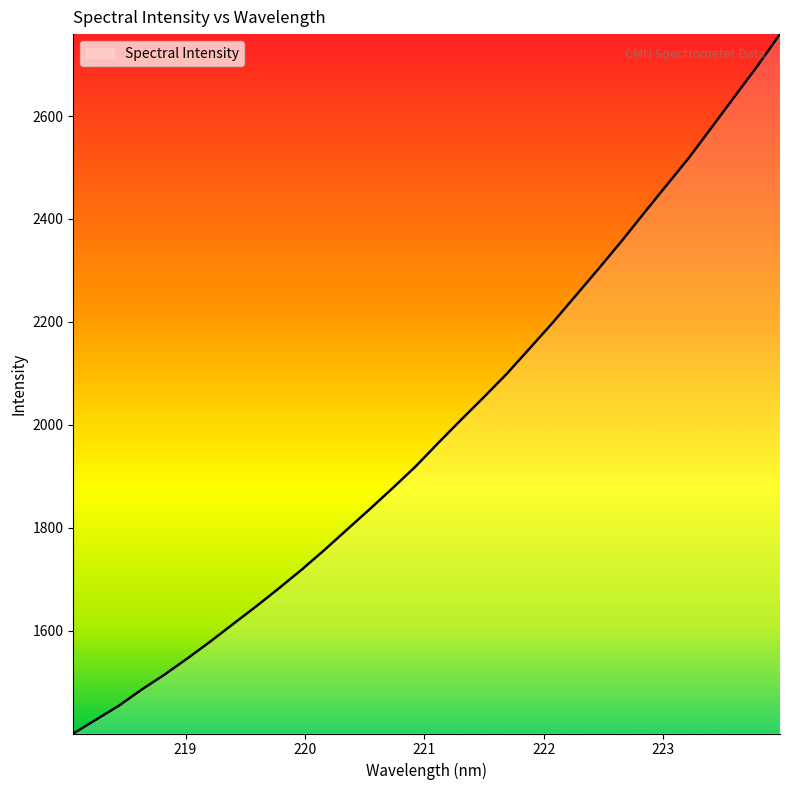

True or false: there are more than 1 points higher than both neighbors.

False